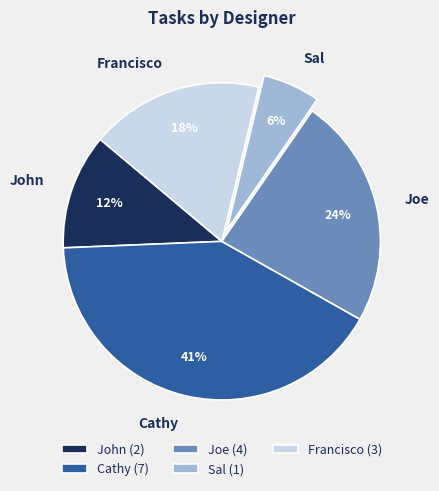

To the nearest percent, what is the difference between the Cathy and John slice percentages?

29%